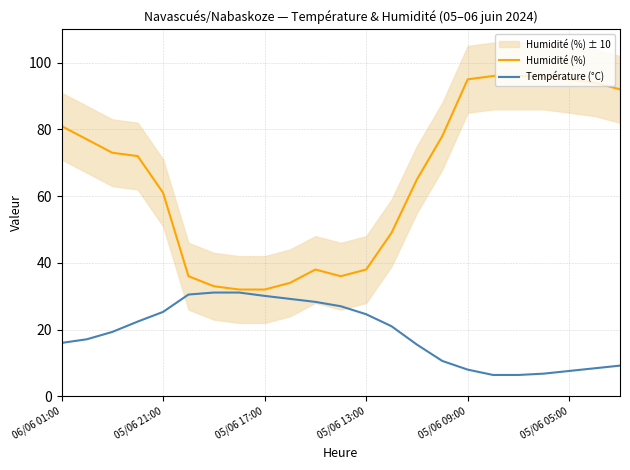

What is the difference between the Température (°C) values at 05/06 21:00 and 05/06 05:00?

17.7